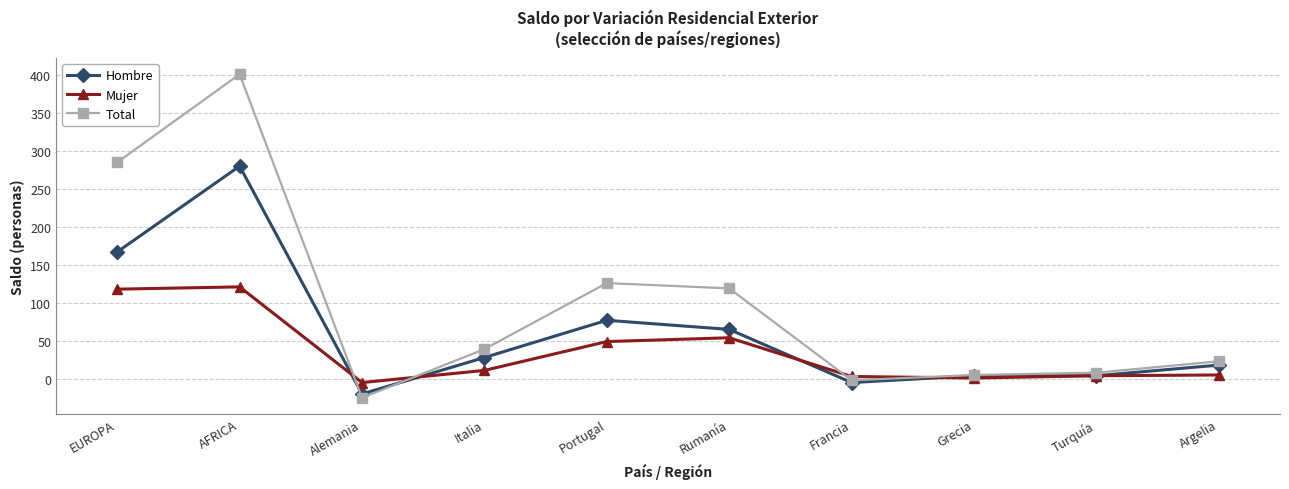

The Mujer series shows 118 at EUROPA. True or false?

True